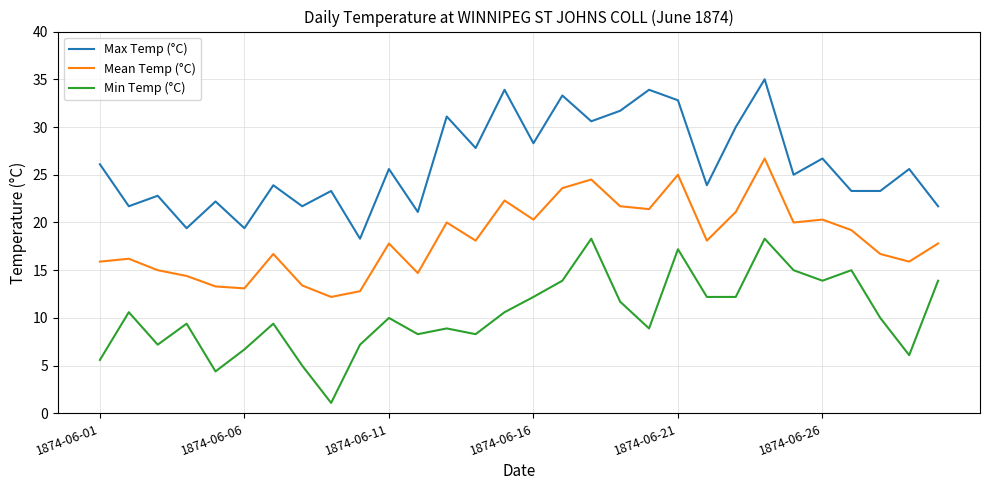

Rank the series by their maximum value, from lowest to highest.

Min Temp (°C), Mean Temp (°C), Max Temp (°C)